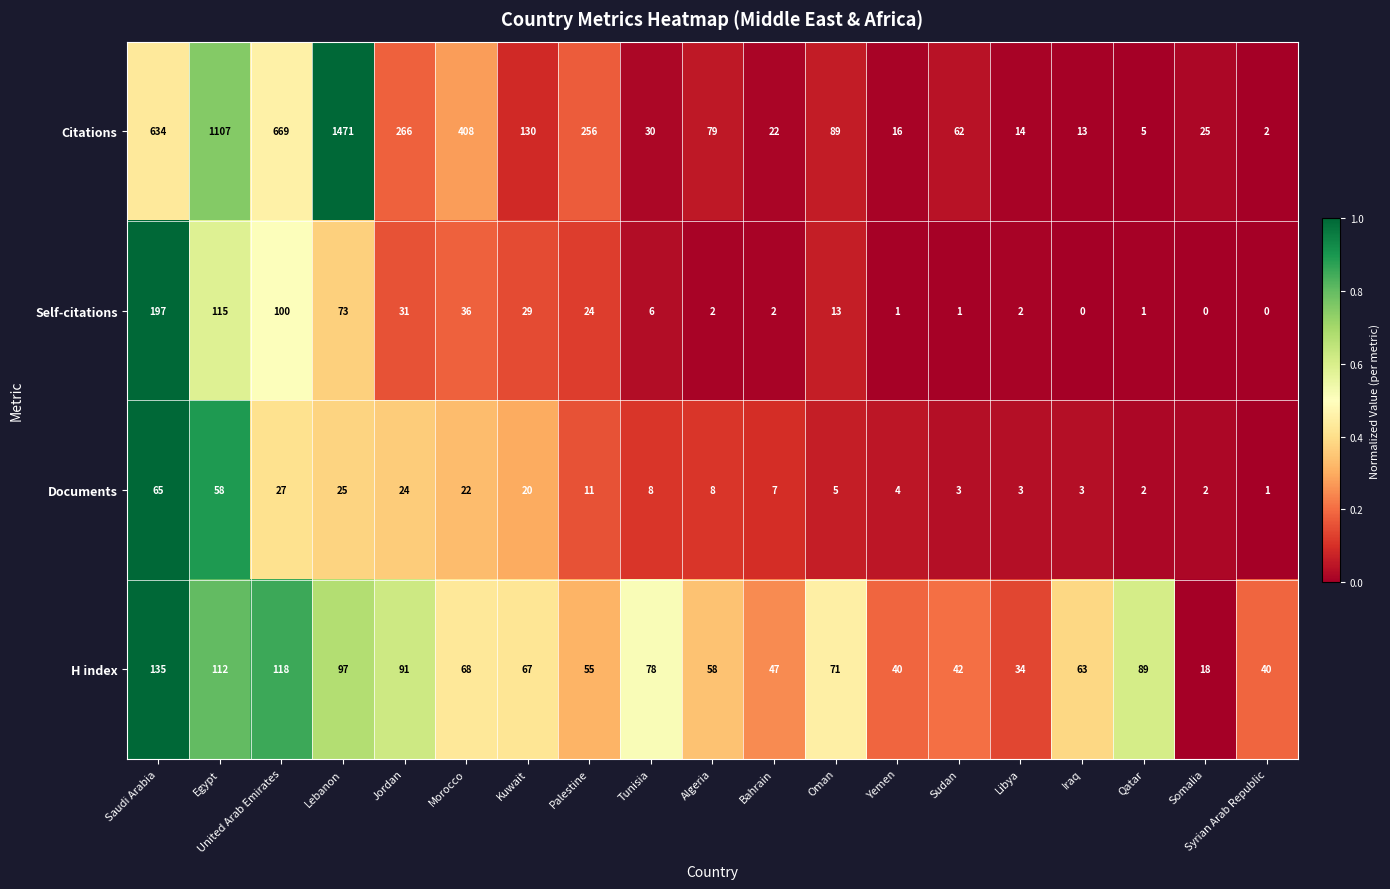

What is the sum of all H index values?

1323